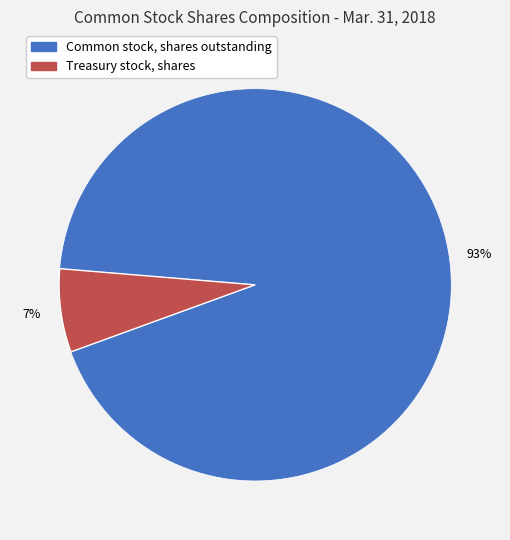

To the nearest percent, what portion does Treasury stock, shares represent?

7%